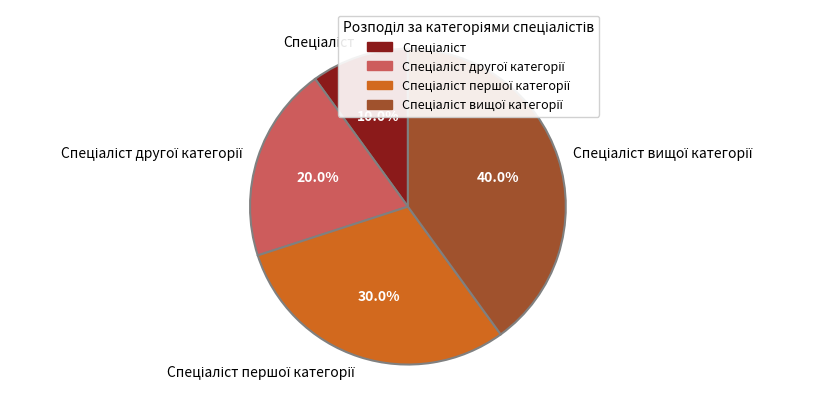

Is there a majority slice in this chart?

No